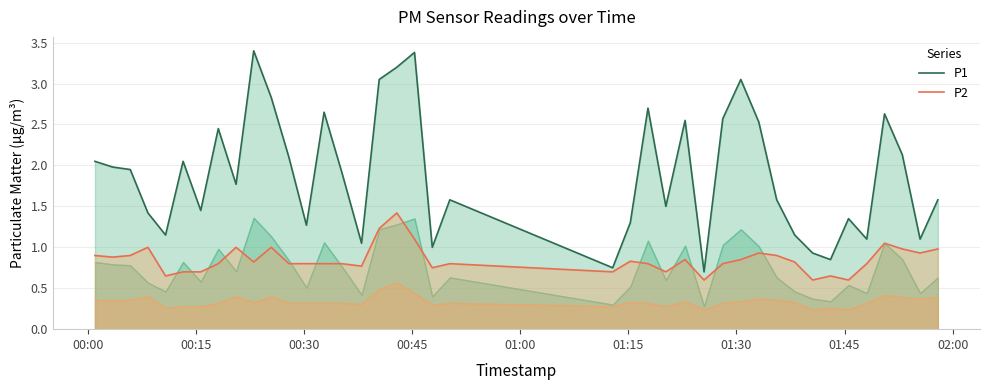

Which series has the widest spread of values?

P1